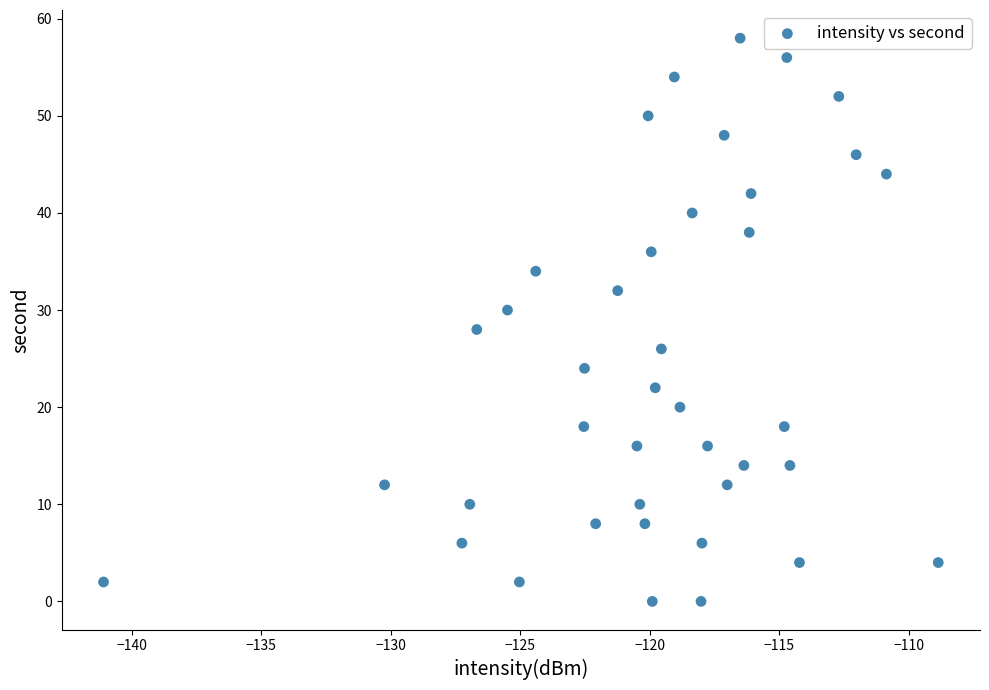

What is the range of Y values (max minus min)?

58